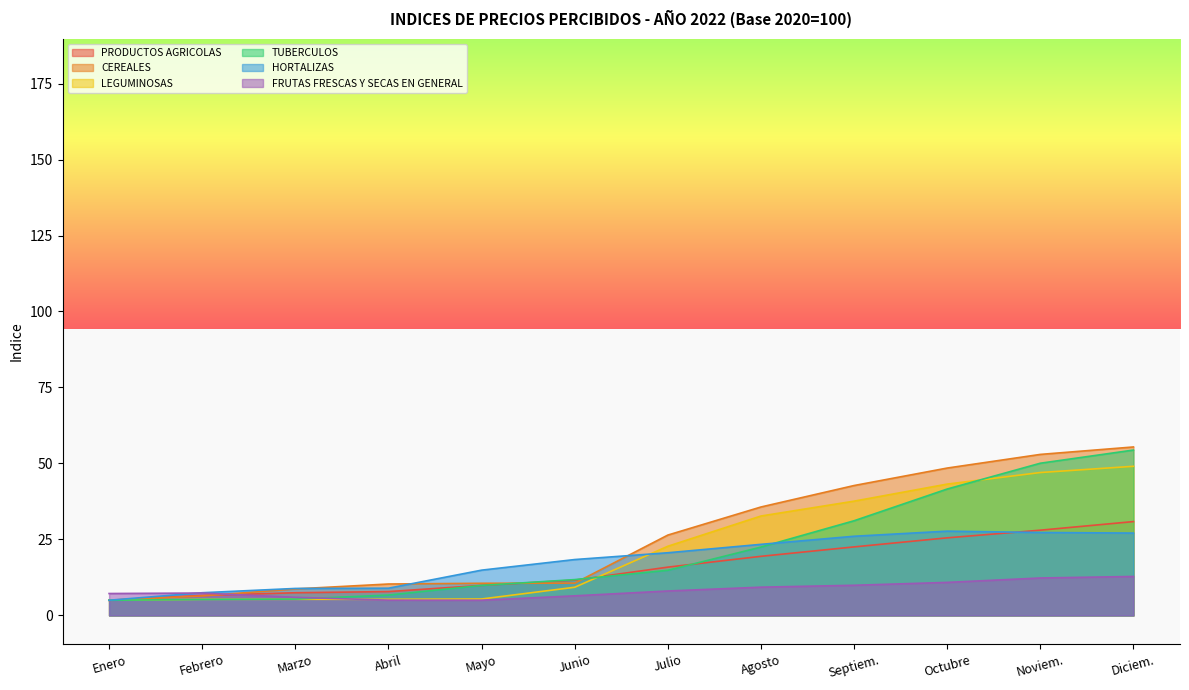

At which category is the sum across all series the highest?

Diciem.